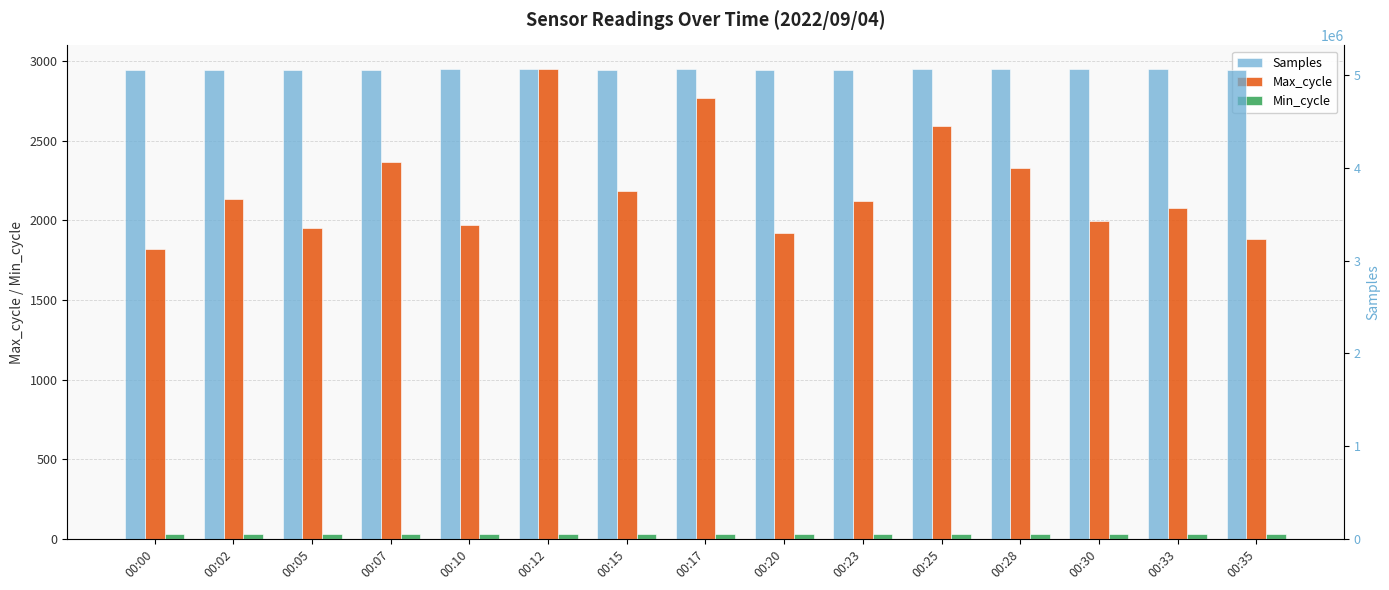

The Samples series shows 2917828 at 00:25. True or false?

False